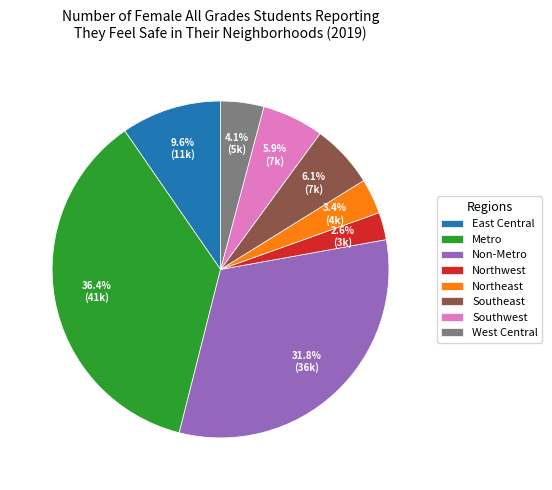

How many slices are in this pie chart?

8